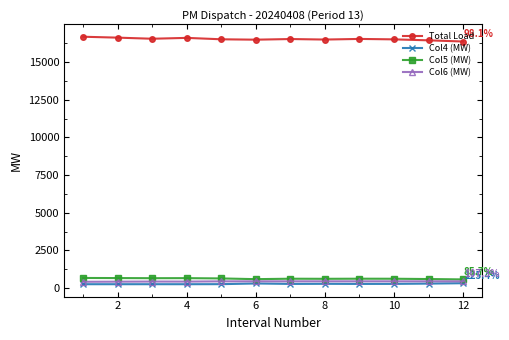

True or false: Col6 (MW) and Total Load intersect in this chart.

False